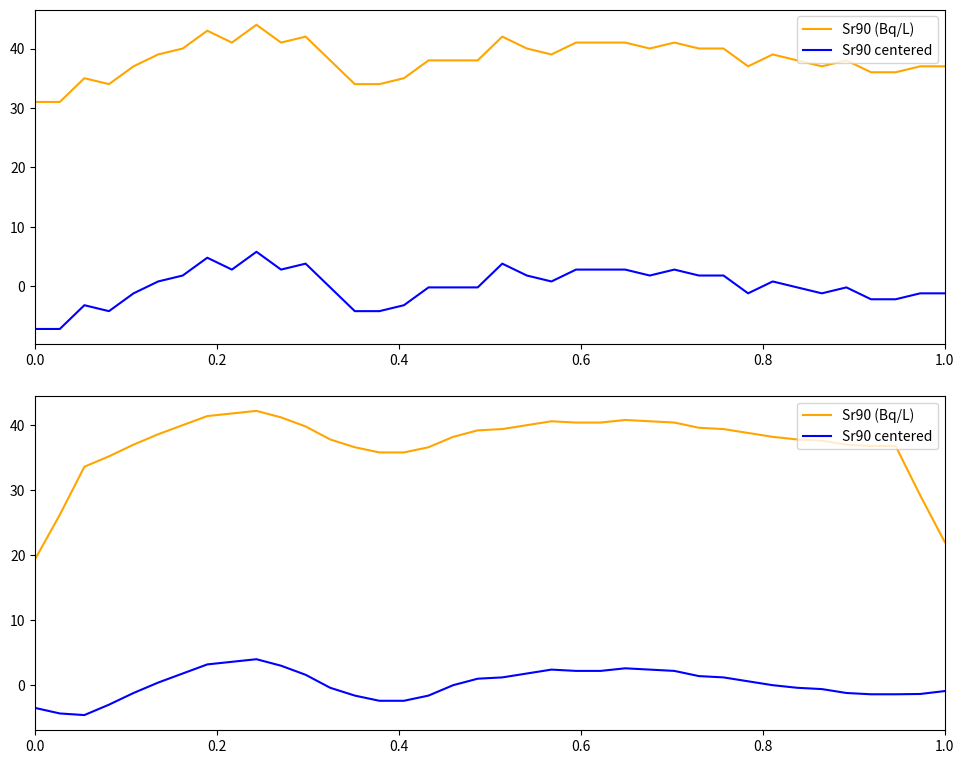

What is the difference between the second highest and minimum values in the Sr90 centered series?

8.2